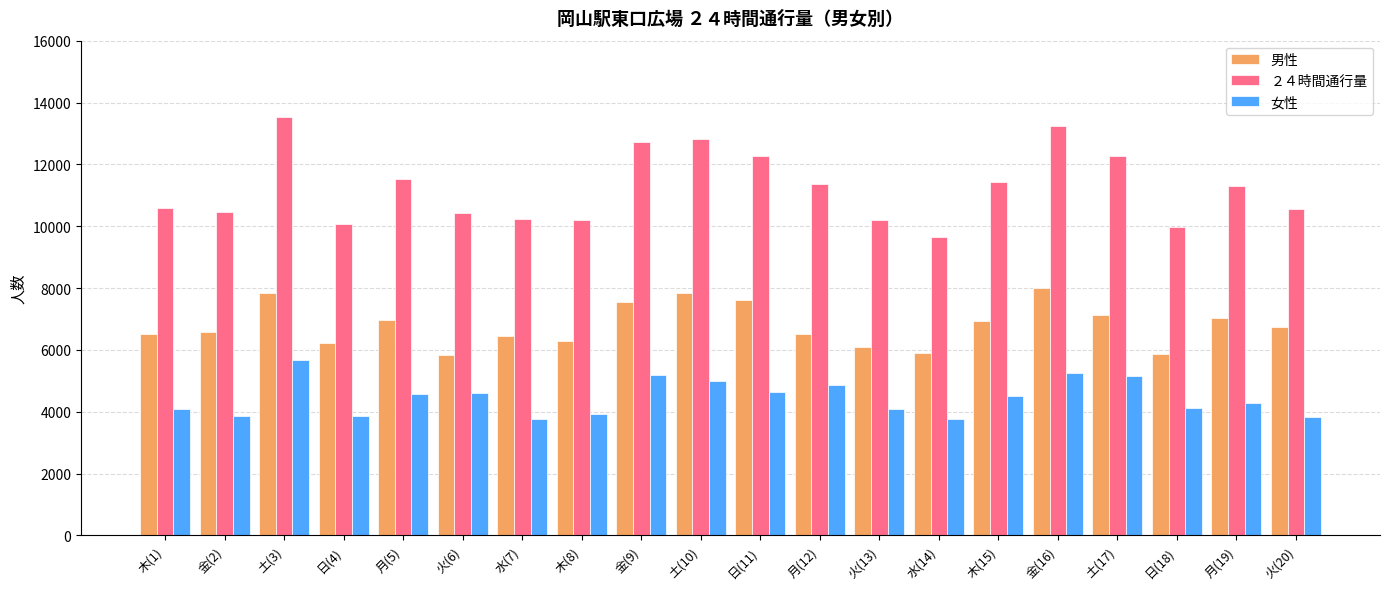

What is the difference between the maximum and second lowest values in the ２４時間通行量 series?

3548